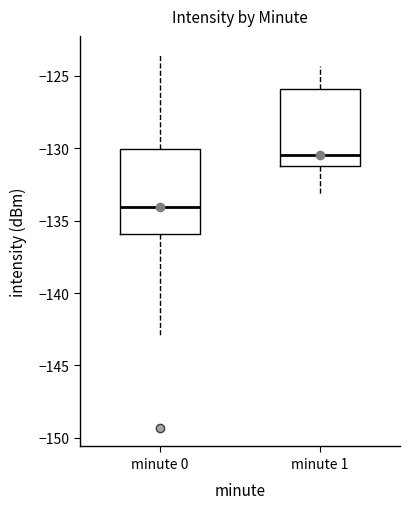

Reading left to right, transcribe this box plot: for each box, give where its median line is, the range the box spans, and where its two whiskers end, as read against the y-axis. The values are not printed on the chart, so give them approximately, as read against the axis.

minute 0: median -134.0, box -136.0 to -130.0, whiskers -143.0 to -123.5
minute 1: median -130.5, box -131.0 to -126.0, whiskers -133.0 to -124.5